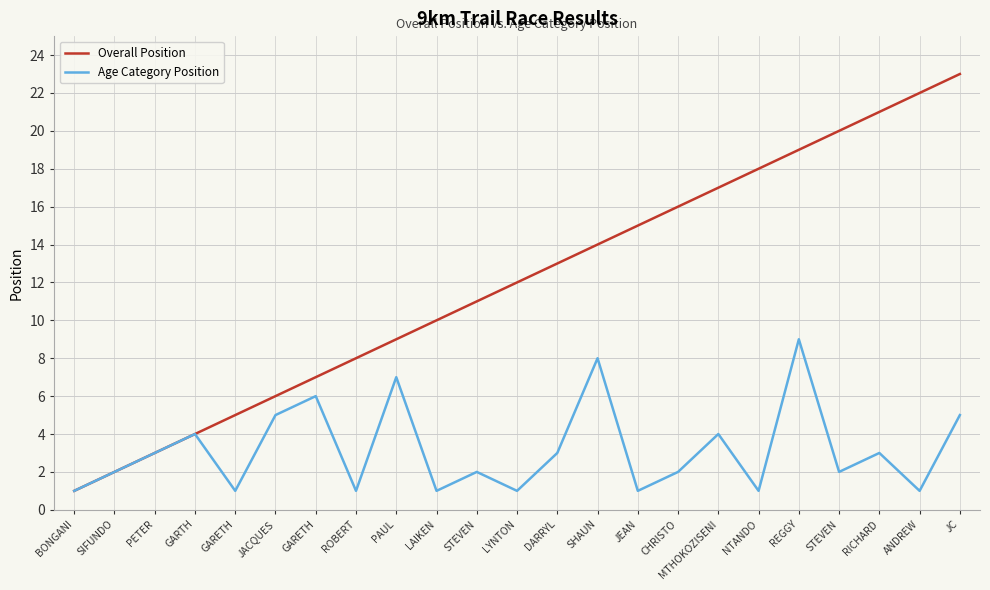

Is this an area chart (filled region under the line)?

No